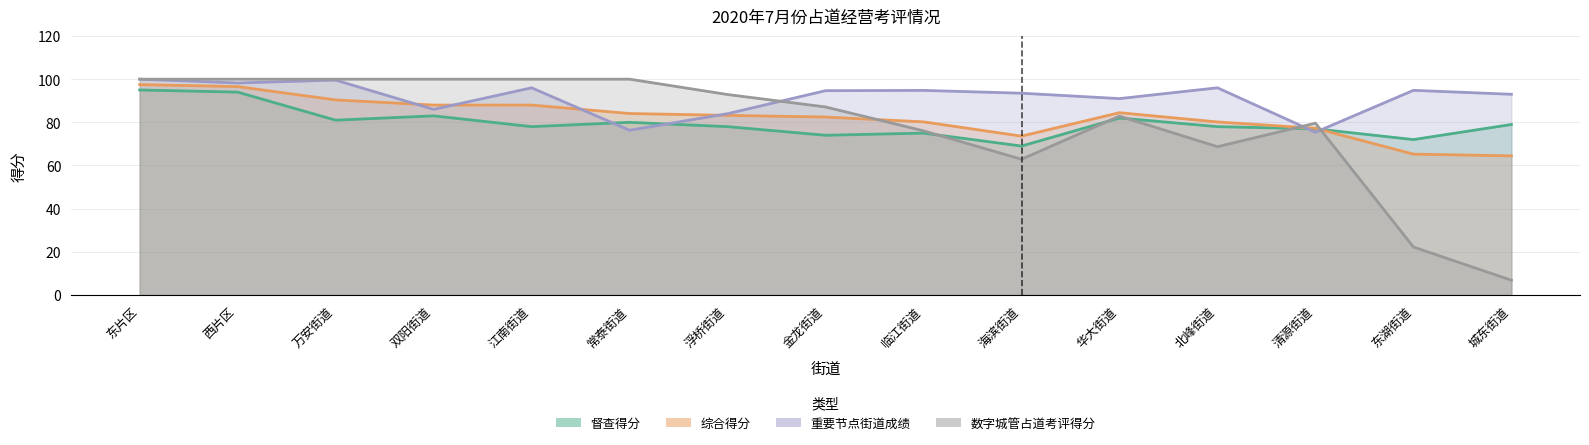

What is the difference between the highest and lowest values at 万安街道?

19.0